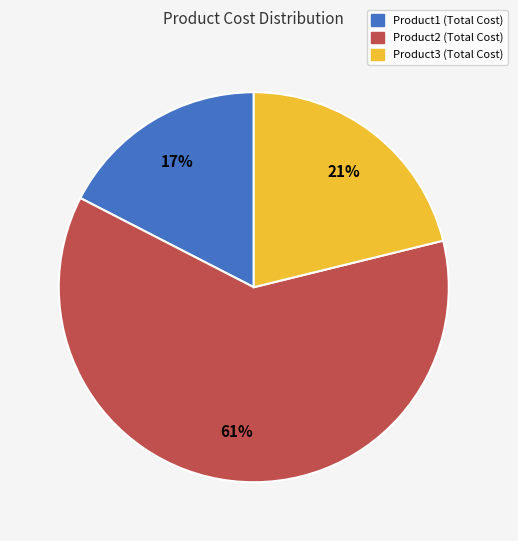

To the nearest percent, what is the average slice percentage?

33%